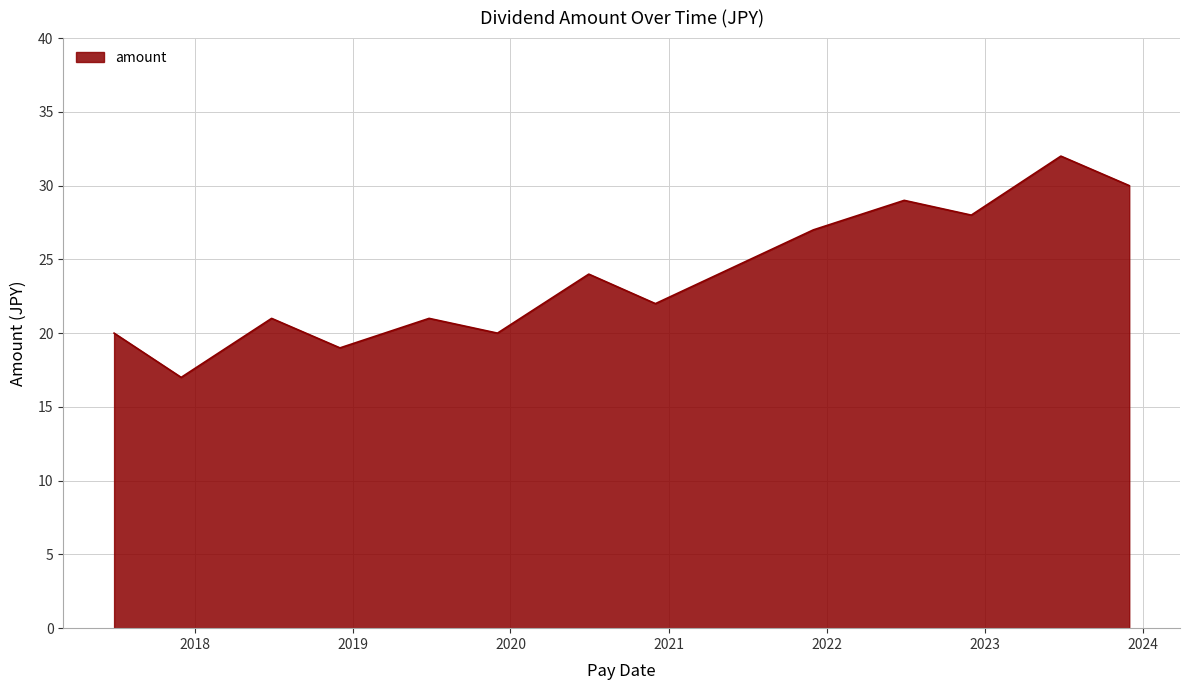

What is the smallest value displayed?

17